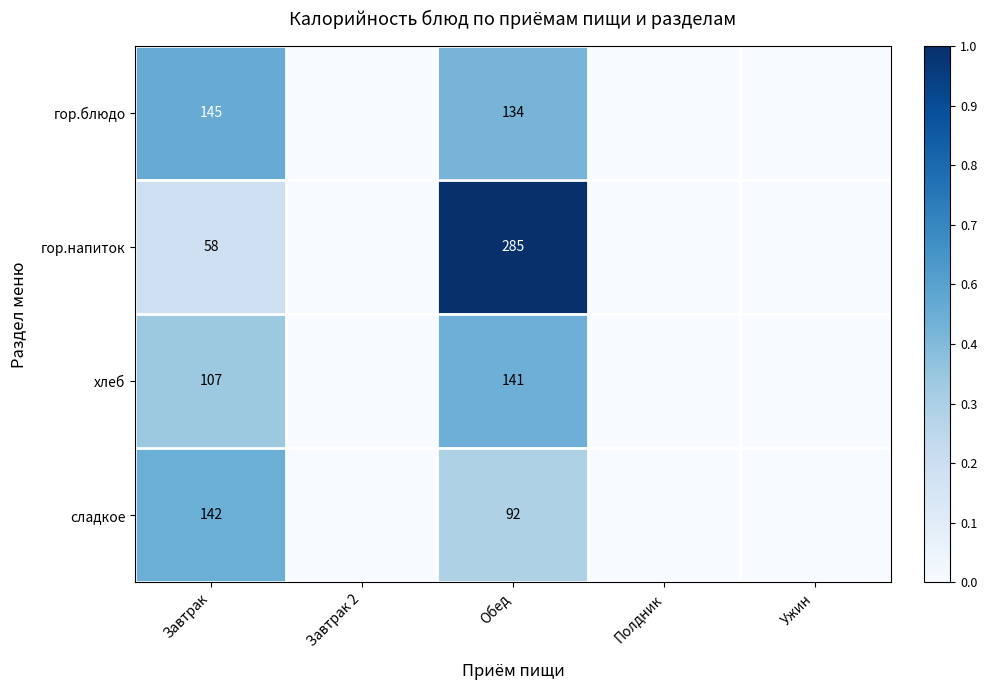

Is the value of гор.блюдо at Обед greater than the value of хлеб at Обед?

No